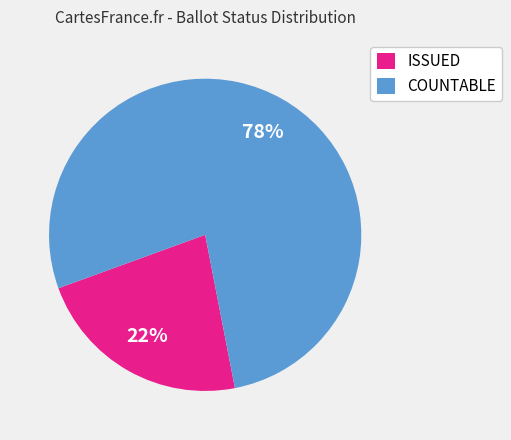

What is the smallest slice in the pie chart?

ISSUED